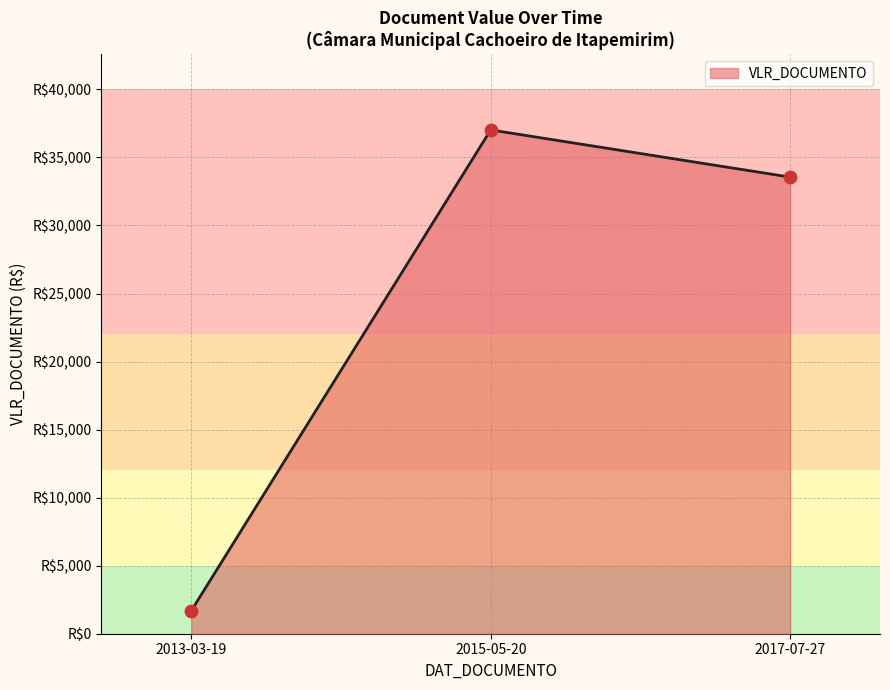

Between 2017-07-27 and 2015-05-20, which is larger?

2015-05-20